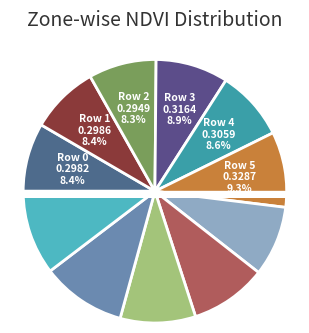

The Zone 0 - Row 5 slice represents 9% of the pie. True or false?

True